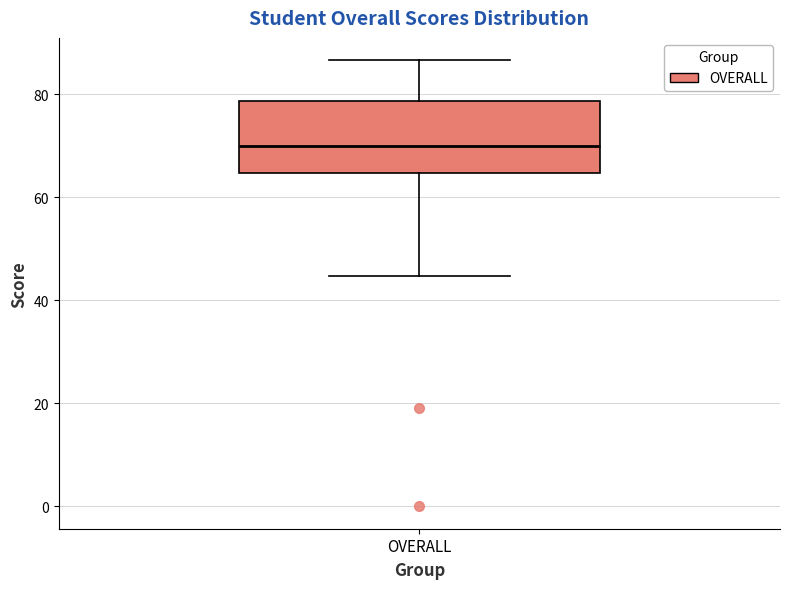

Read this box plot against the y-axis: the position of the median line, the range covered by the box, and the ends of both whiskers. The values are not printed on the chart, so give them approximately, as read against the axis.

median 70, box 64 to 78, whiskers 44 to 86